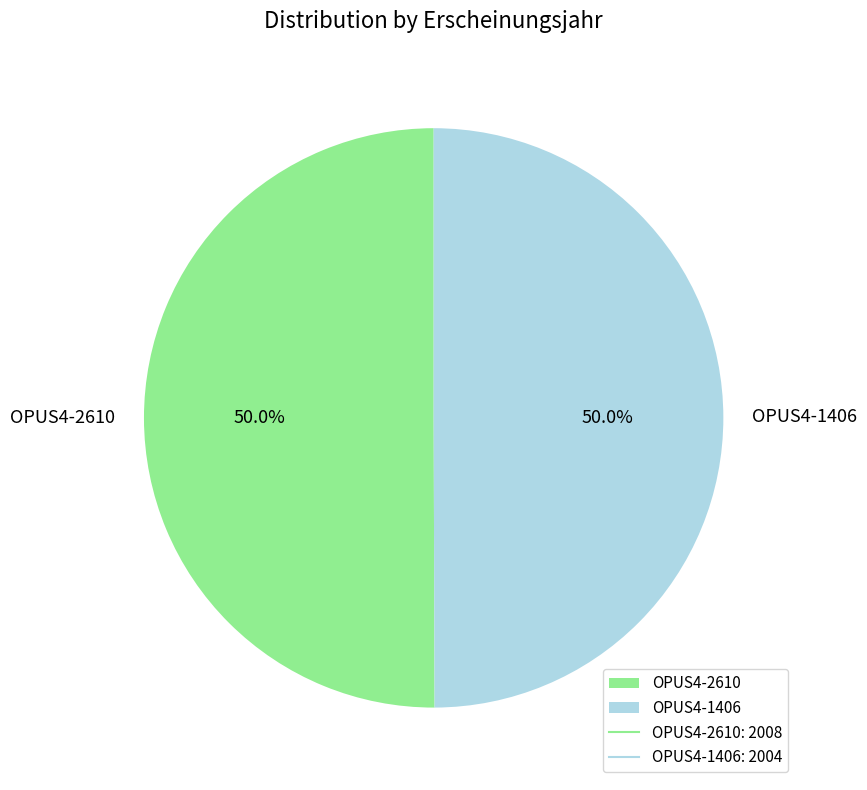

Do OPUS4-2610 and OPUS4-1406 together represent more than half of the pie?

Yes